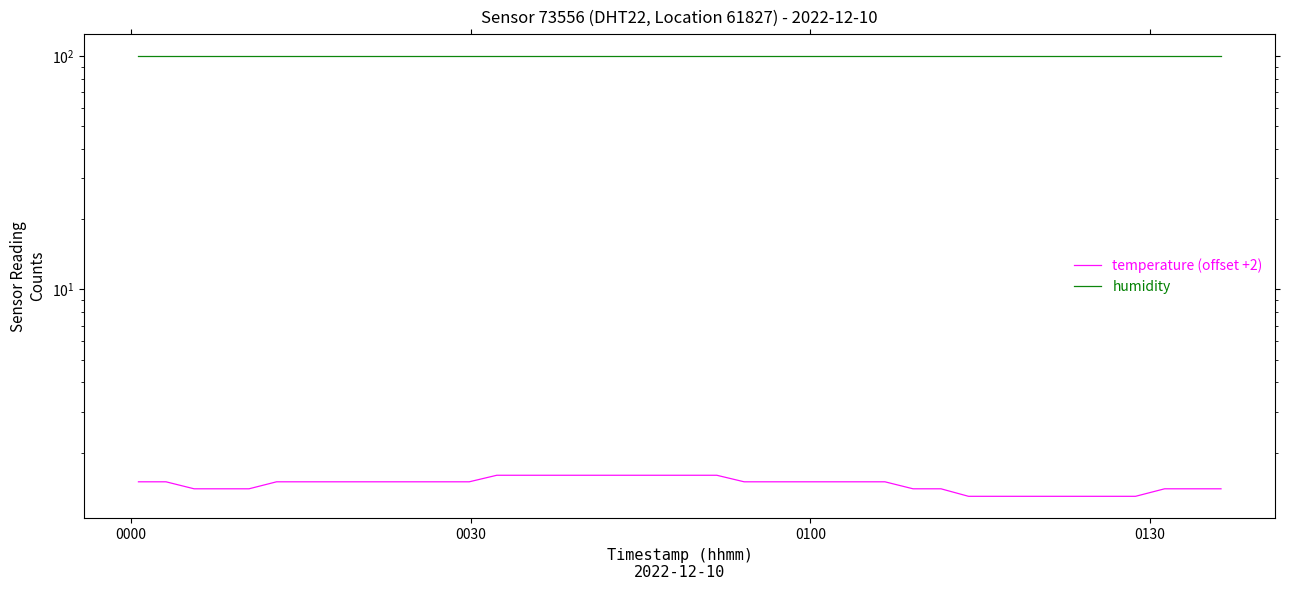

Which category has the highest value in the humidity series?

0000